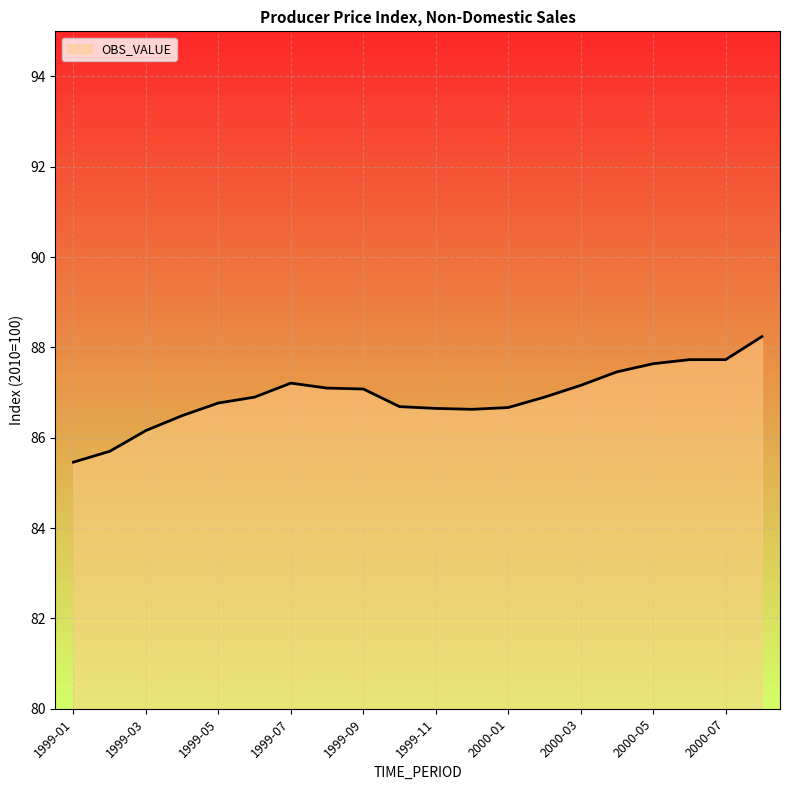

What is the maximum value shown in the chart?

88.2